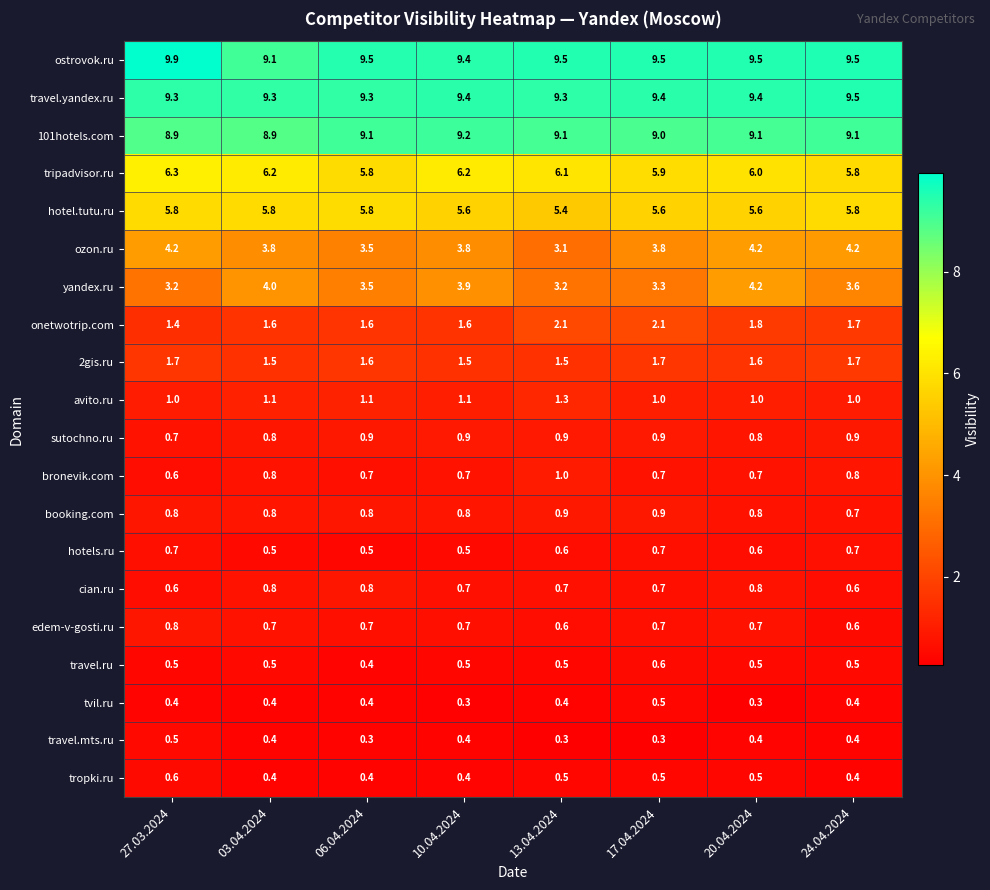

What is the maximum value shown in the chart?

9.9